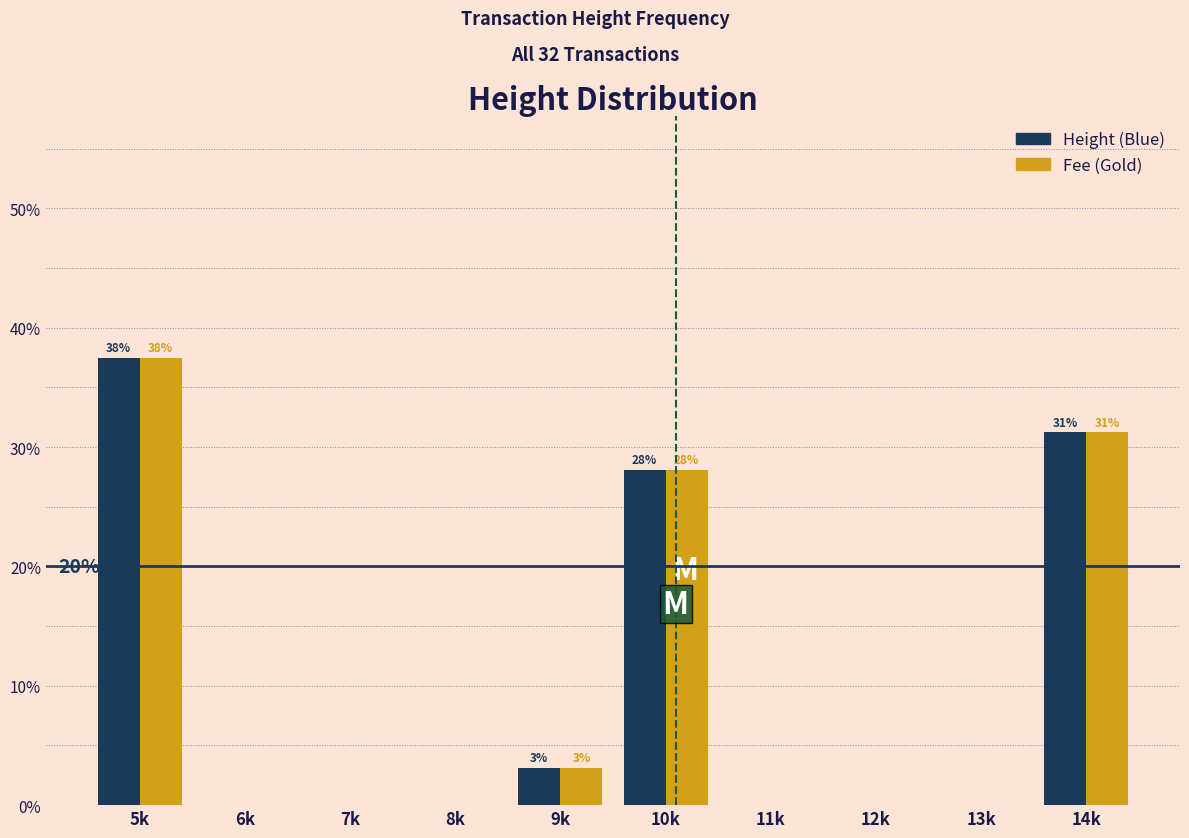

What is the sum of all Fee (Gold) values?

100.0